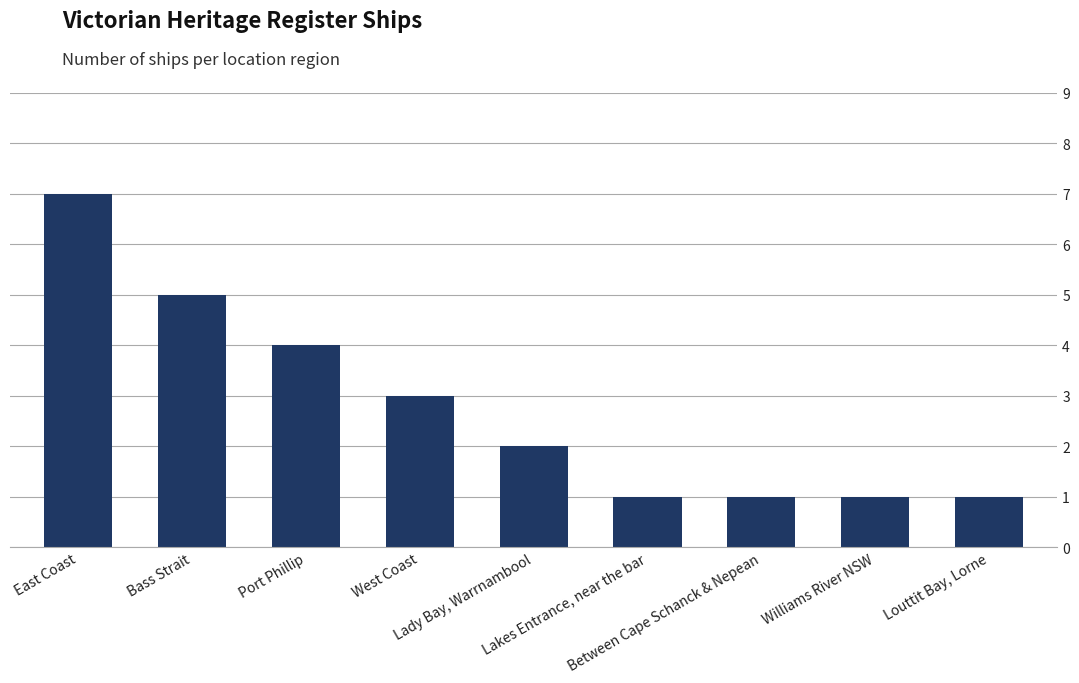

The chart shows a value of 1 at Louttit Bay, Lorne. True or false?

True